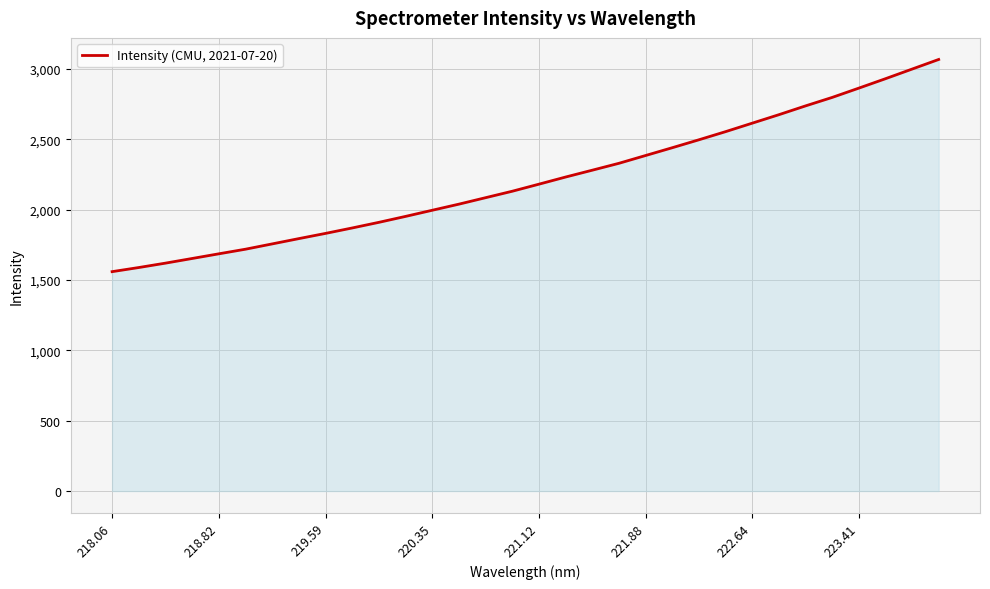

What is the maximum value shown in the chart?

3066.6